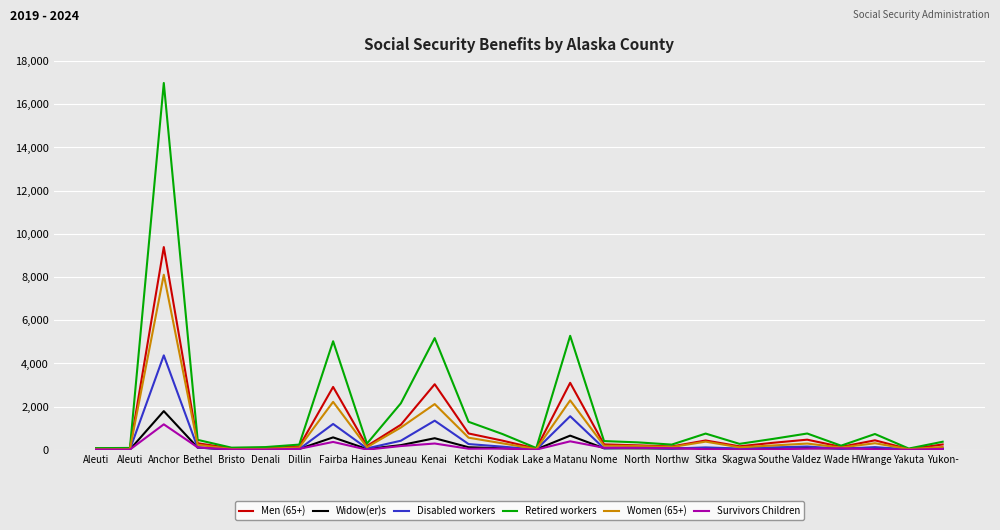

What are all the series names shown in the legend?

Men (65+), Widow(er)s, Disabled workers, Retired workers, Women (65+), Survivors Children